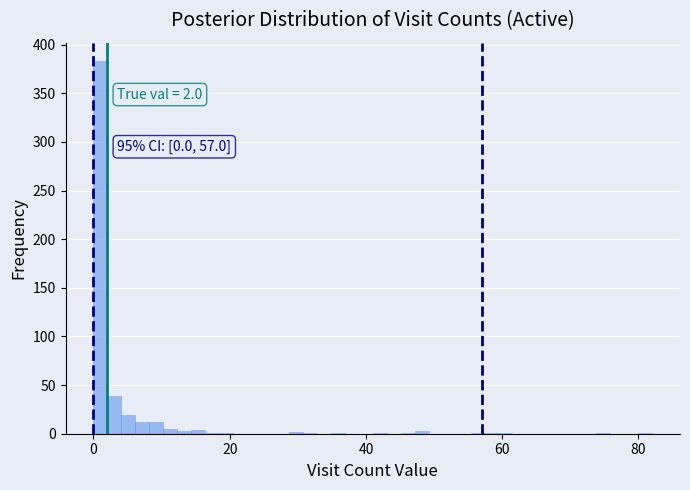

Read against the x-axis, roughly where is the centre of the tallest bar?

2